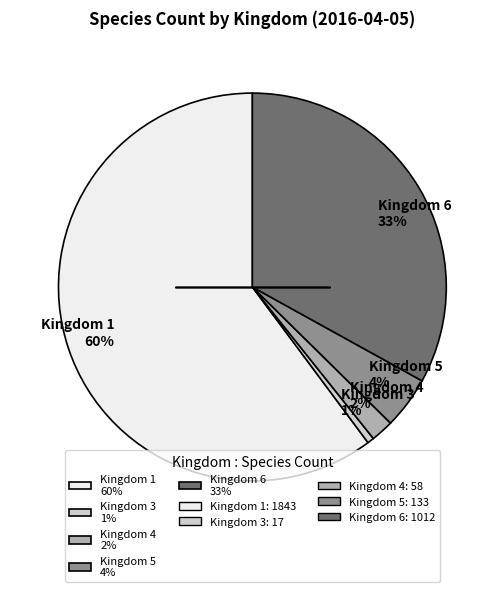

What is the smallest slice in the pie chart?

Kingdom 3 1%